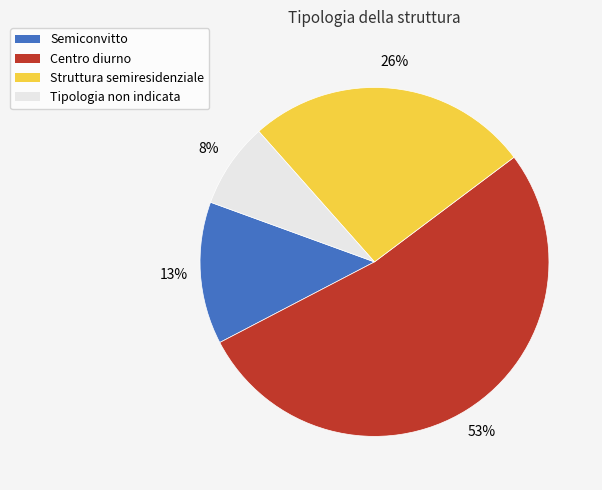

What is the ratio of the value at Centro diurno to the value at Struttura semiresidenziale?

2.0